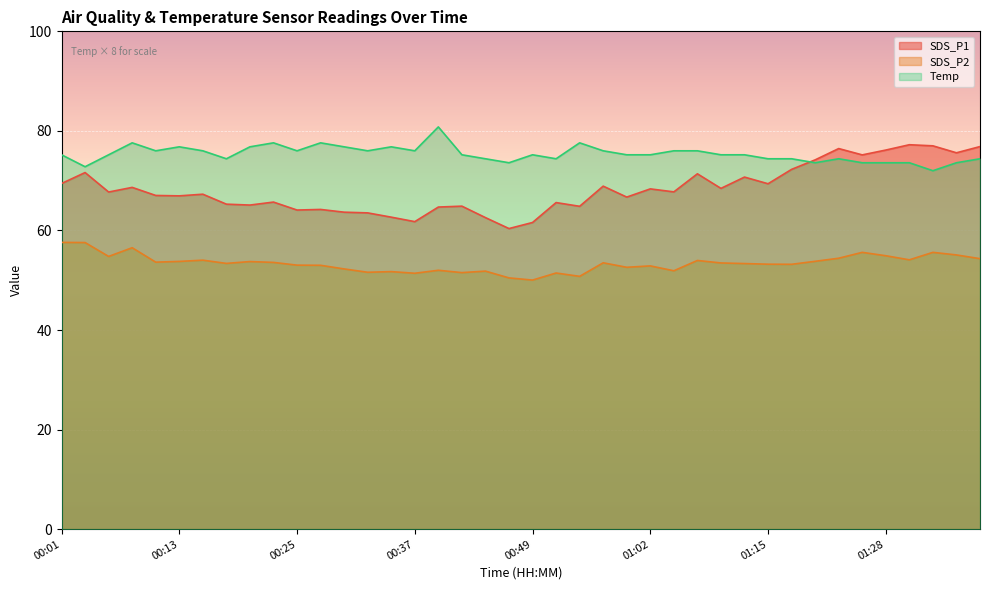

What is the label of the 3rd point from the left?

00:06